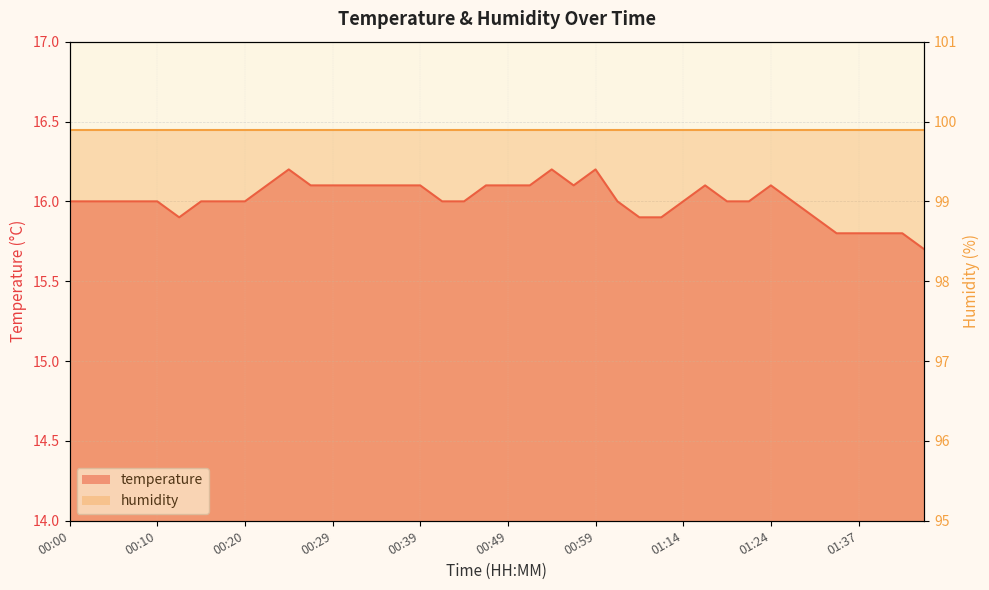

What is the ratio of the value at 01:39 to the value at 01:19?

1.0